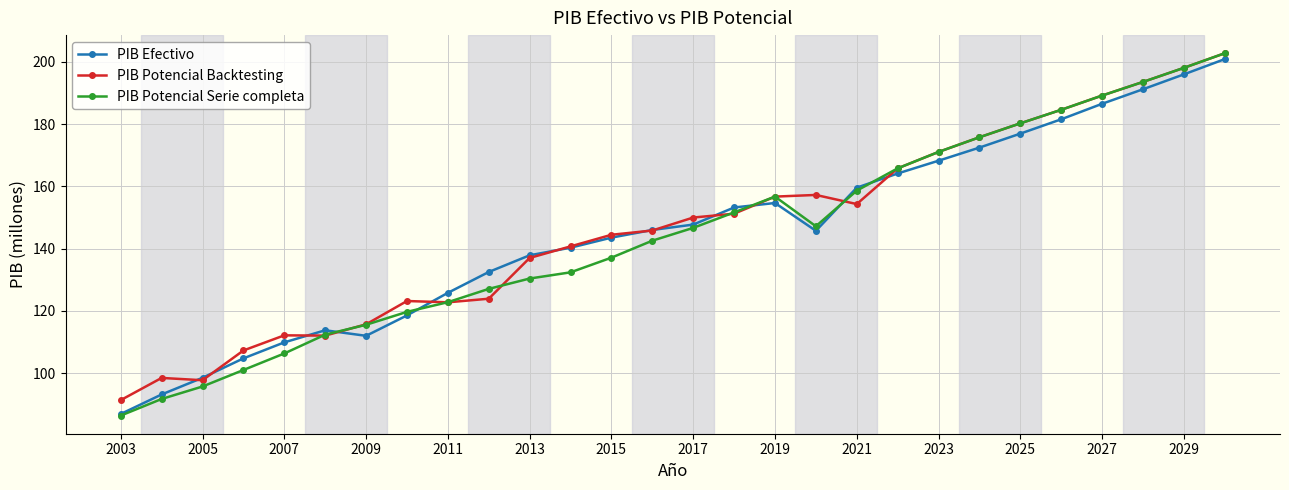

What is the value of the PIB Potencial Backtesting point at the 11th from the left?

137.0